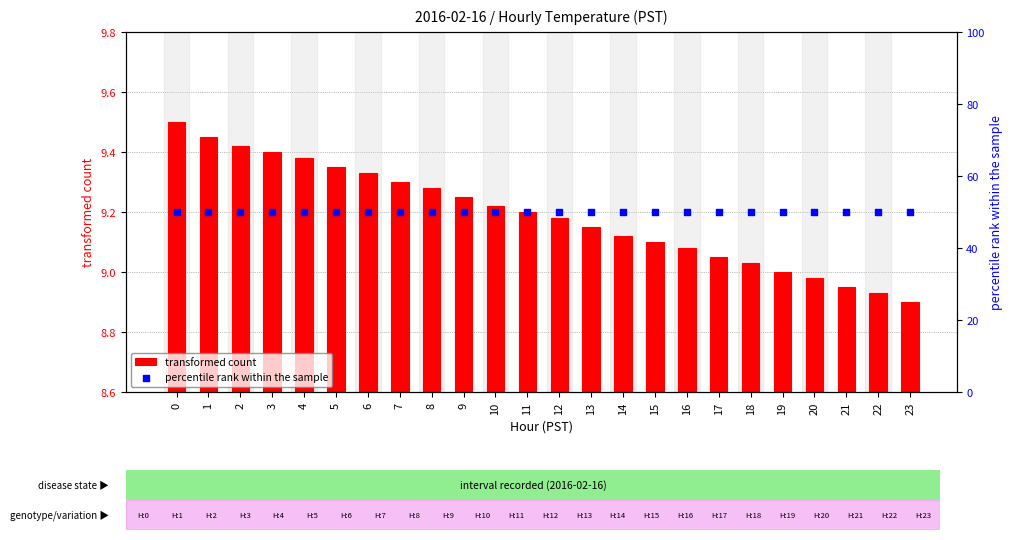

At how many categories does at least one series exceed 1?

24